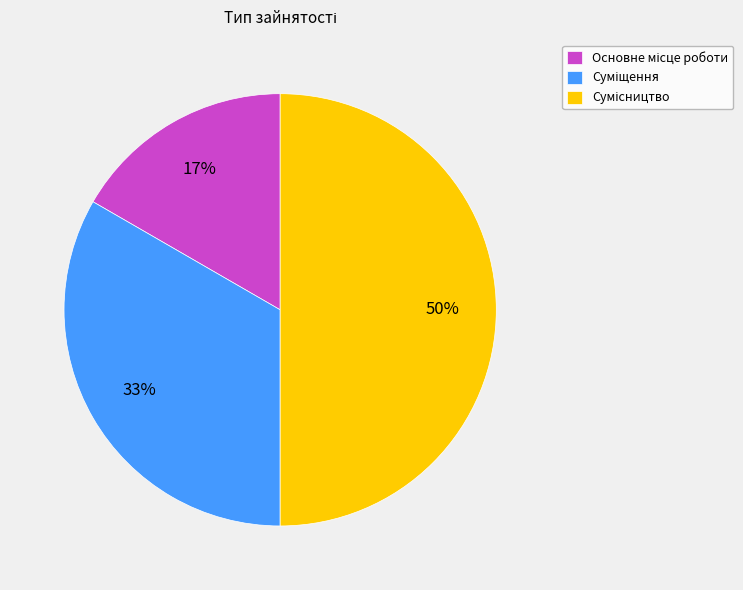

To the nearest percent, what is the difference between the largest and smallest slice percentages?

33%